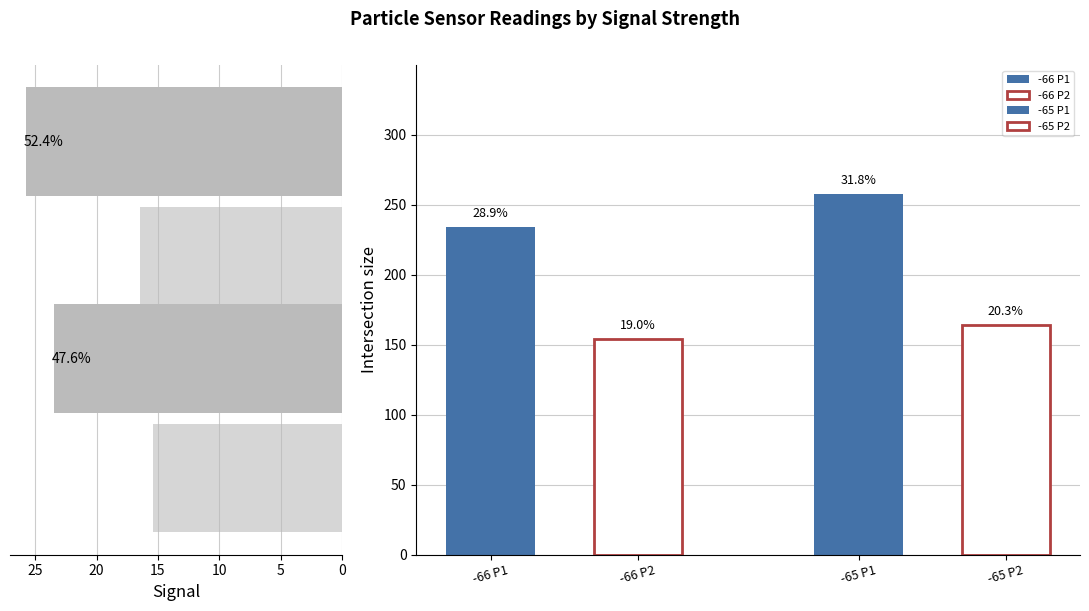

True or false: SDS_P2 has a value of 15.4 at 0.

True